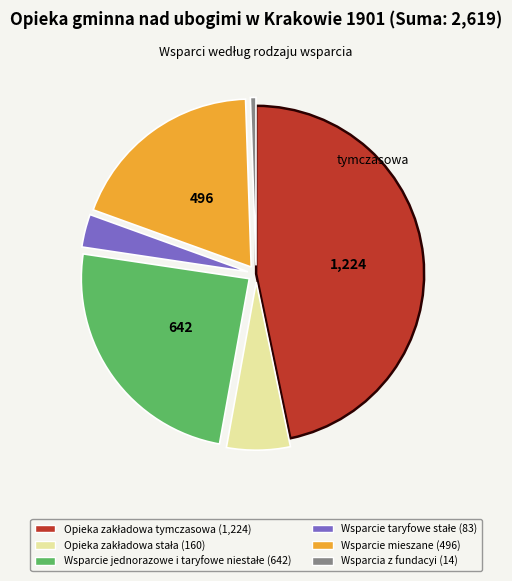

Is there any slice that represents more than half of the pie?

No